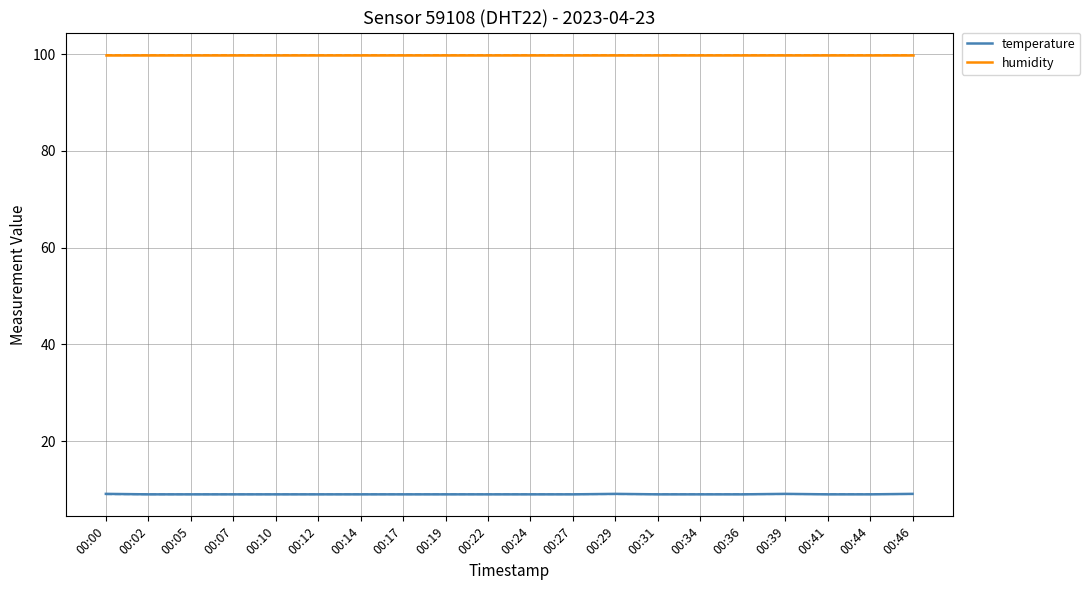

Which category has the highest value across all series?

00:00